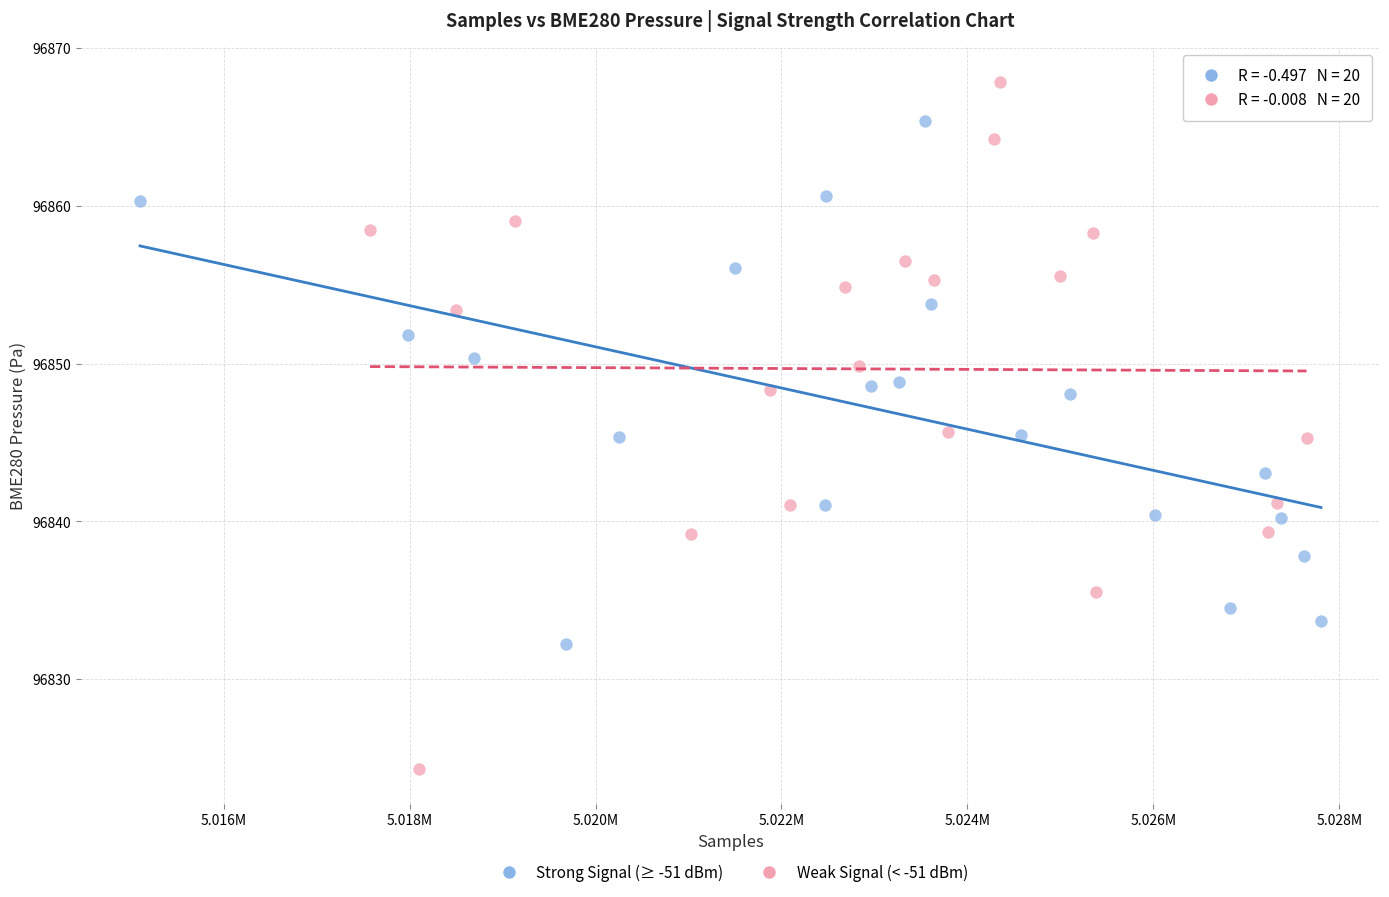

Which series has the widest spread of Y values?

Weak Signal (< -51 dBm)